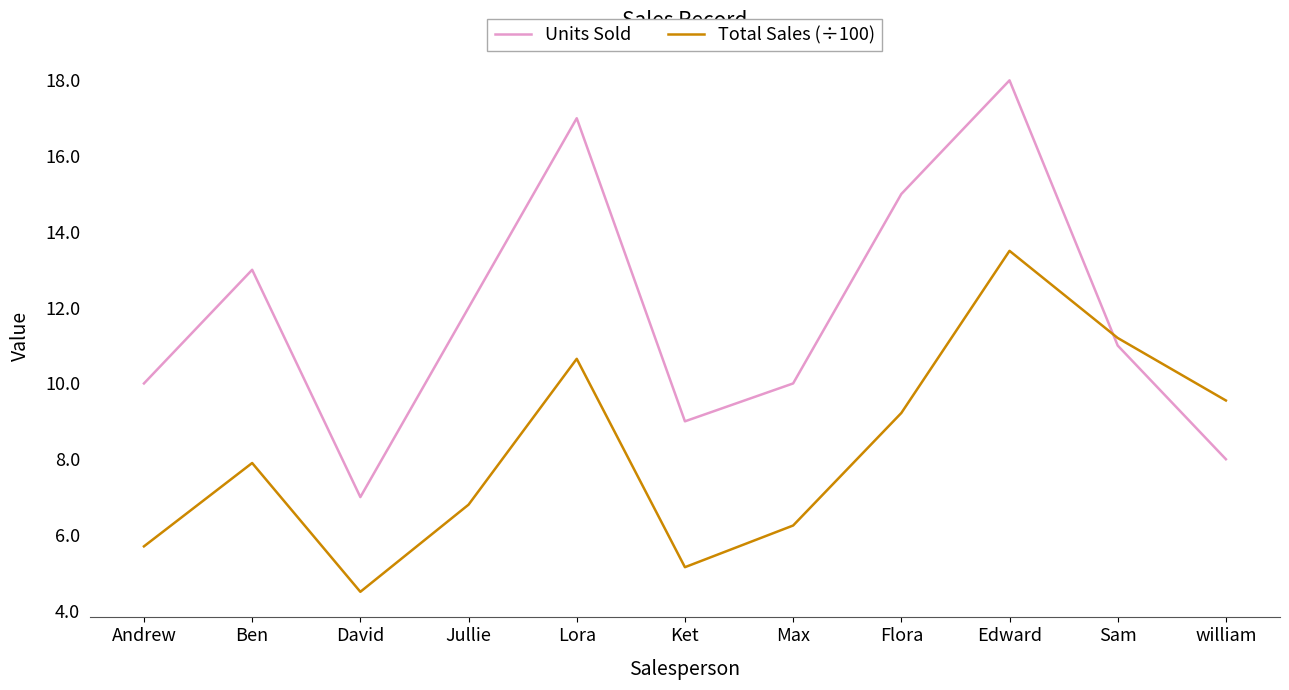

What is the maximum value shown in the chart?

18.0